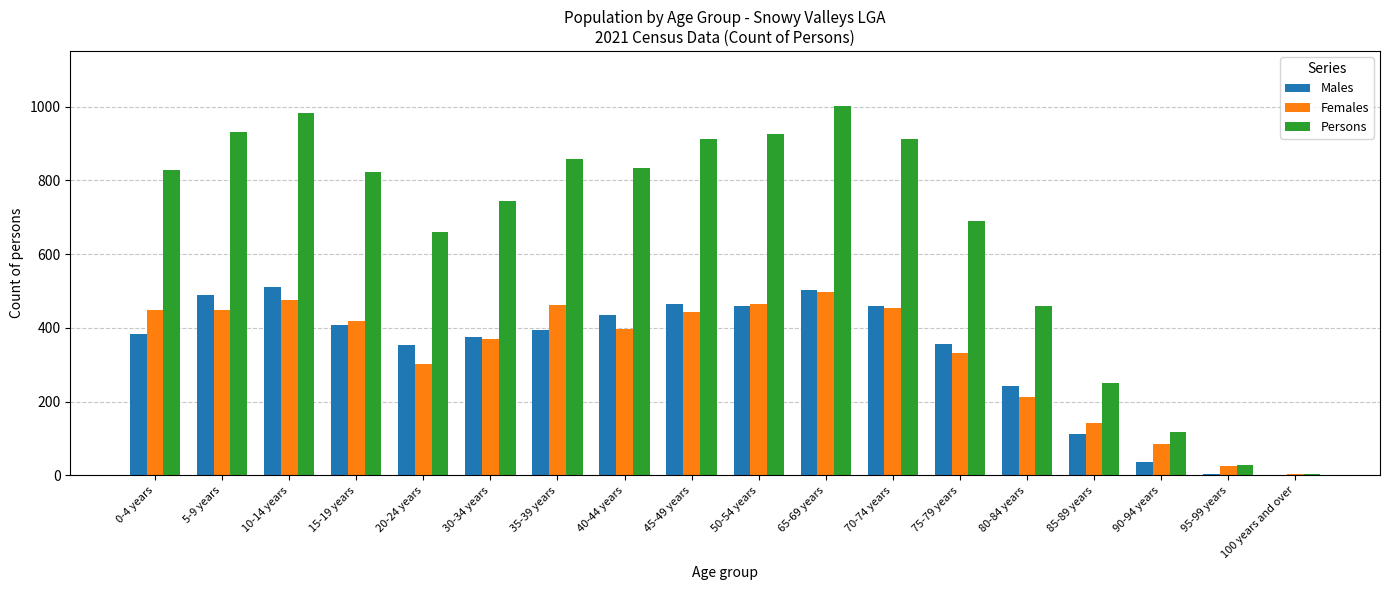

Which series has the largest range (max minus min)?

Persons